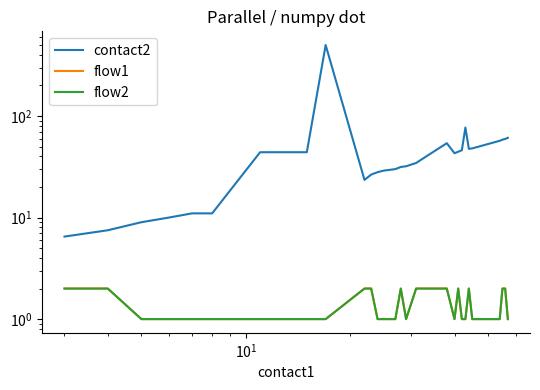

How many interior local valleys does the flow1 series have?

2